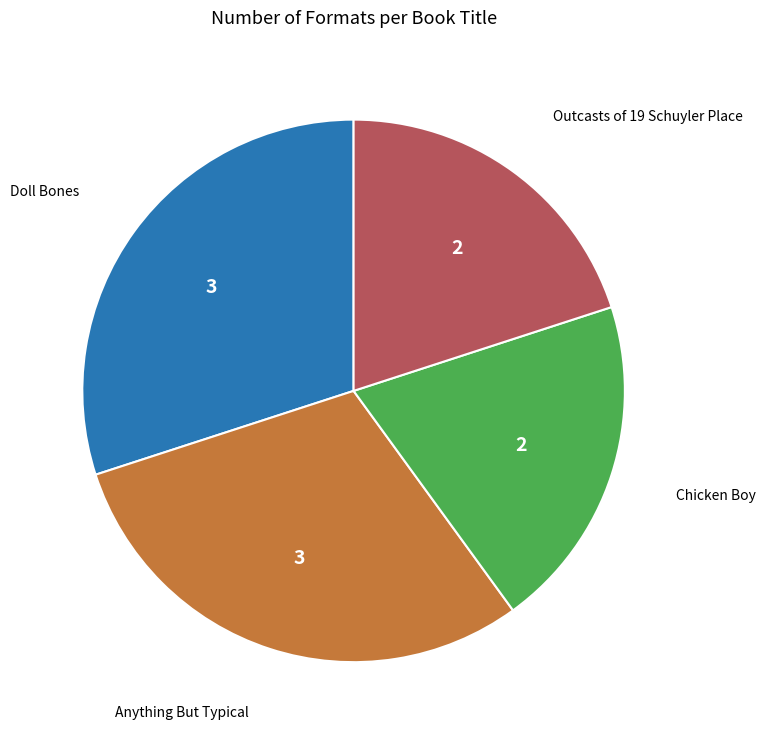

Is there any slice that represents more than half of the pie?

No